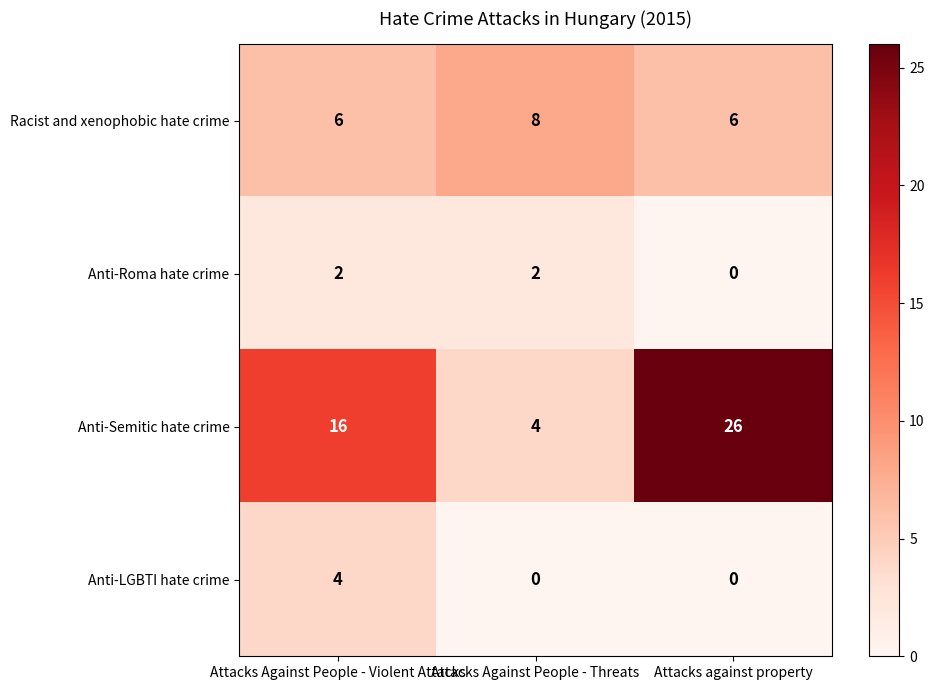

What value does the Racist and xenophobic hate crime series have at Attacks Against People - Threats?

8